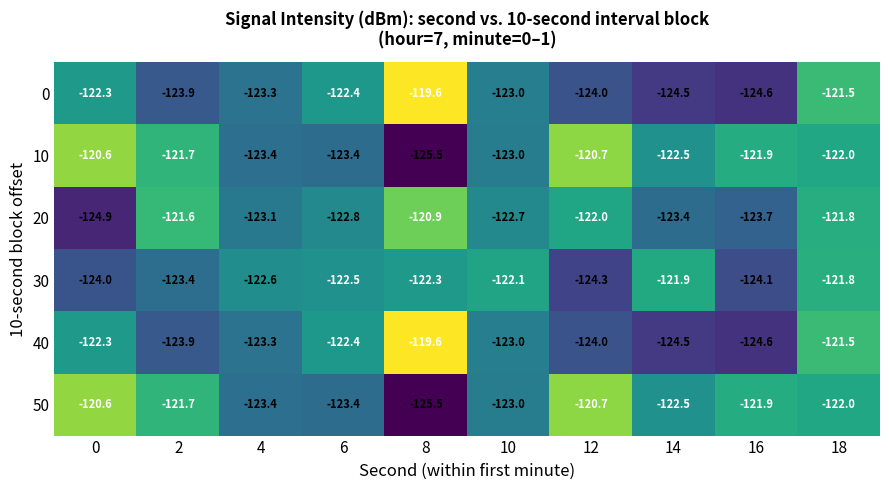

What is the minimum value shown in the chart?

-125.5